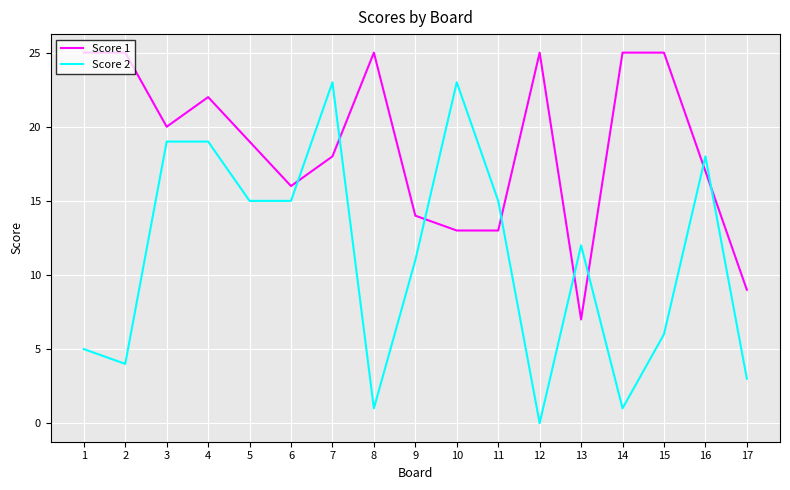

True or false: Score 2 has a value of 9 at 5.

False